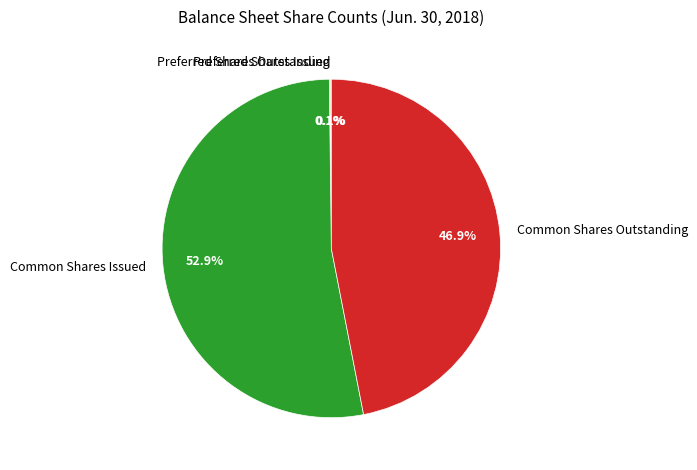

What is the largest slice in the pie chart?

Common Shares Issued